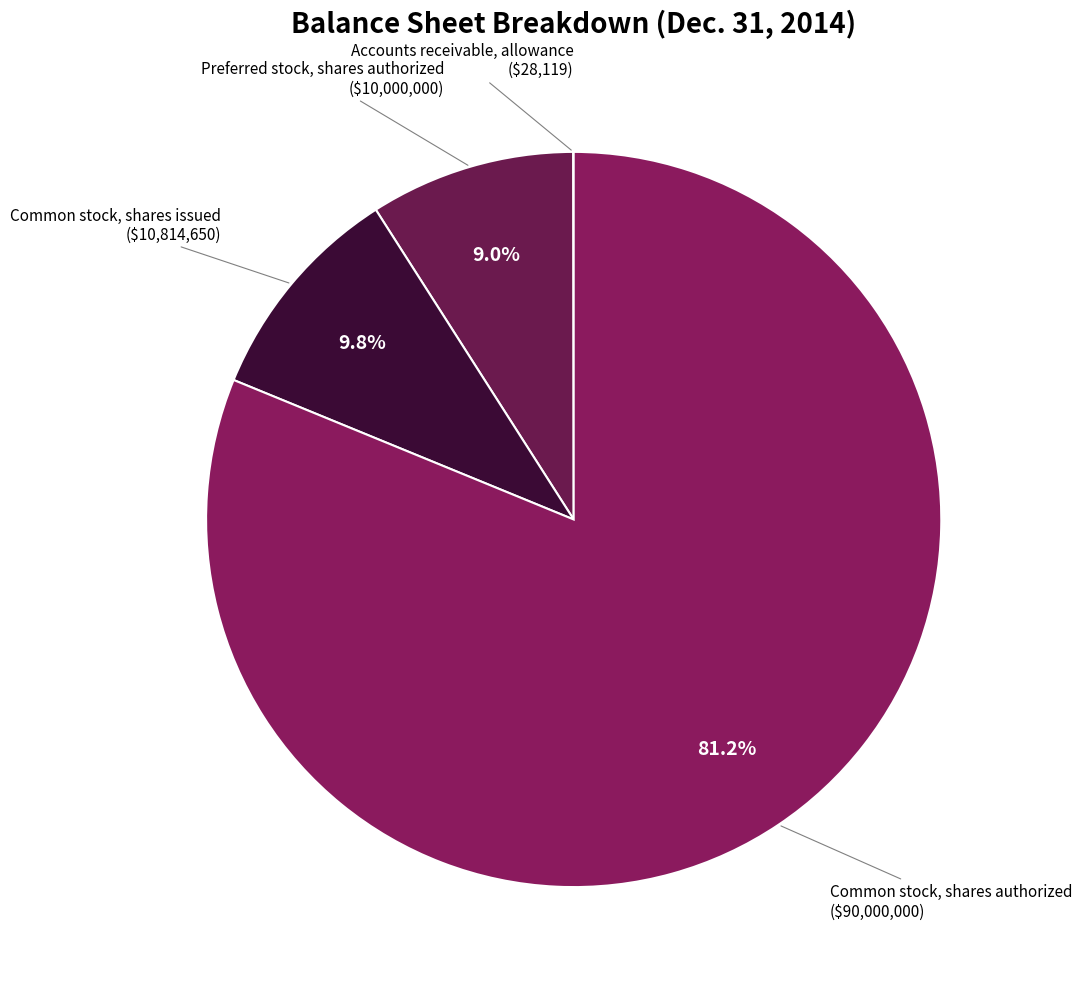

Combined, what portion of the pie is Common stock, shares authorized and Preferred stock, shares authorized?

90.2%